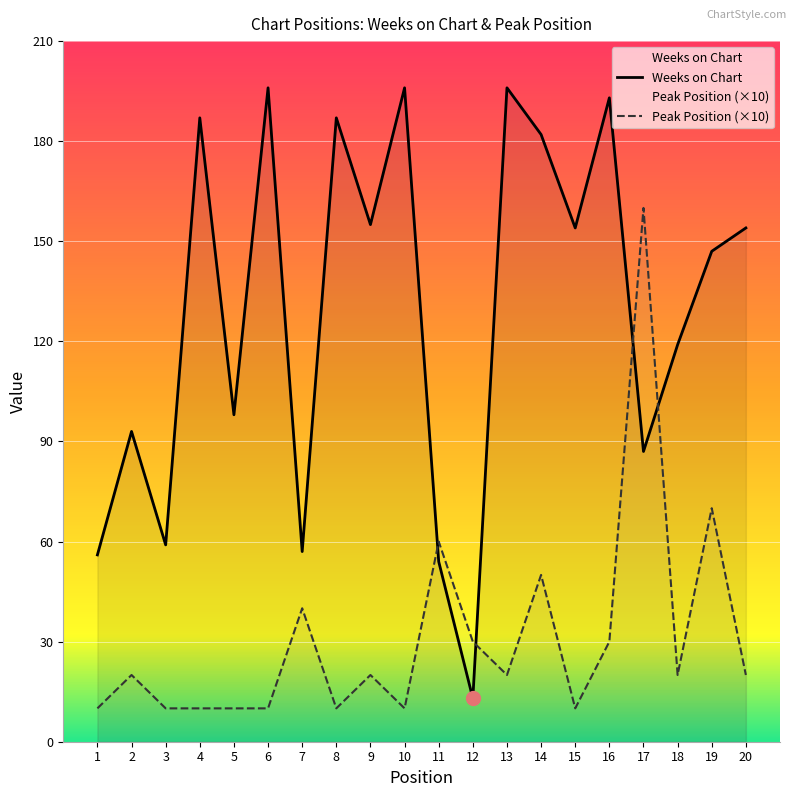

What are all the series names shown in the legend?

Weeks on Chart, Peak Position